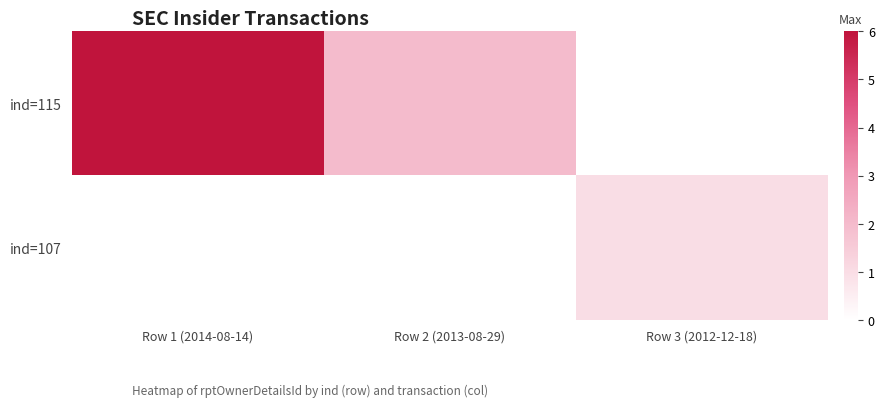

What is the total value across all series at Row 2 (2013-08-29)?

2